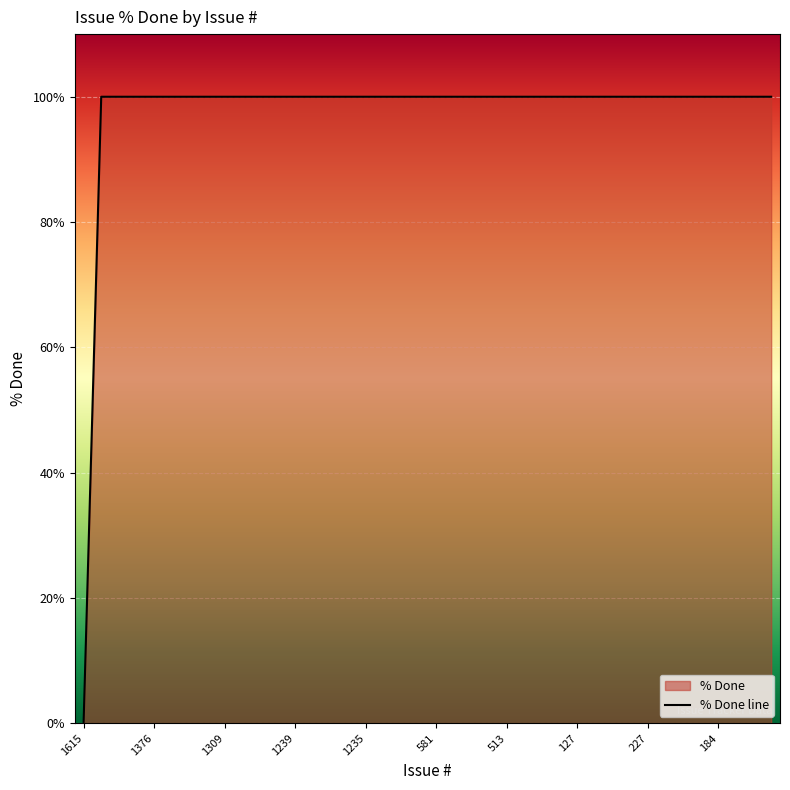

The chart shows a value of 100 at 127. True or false?

True